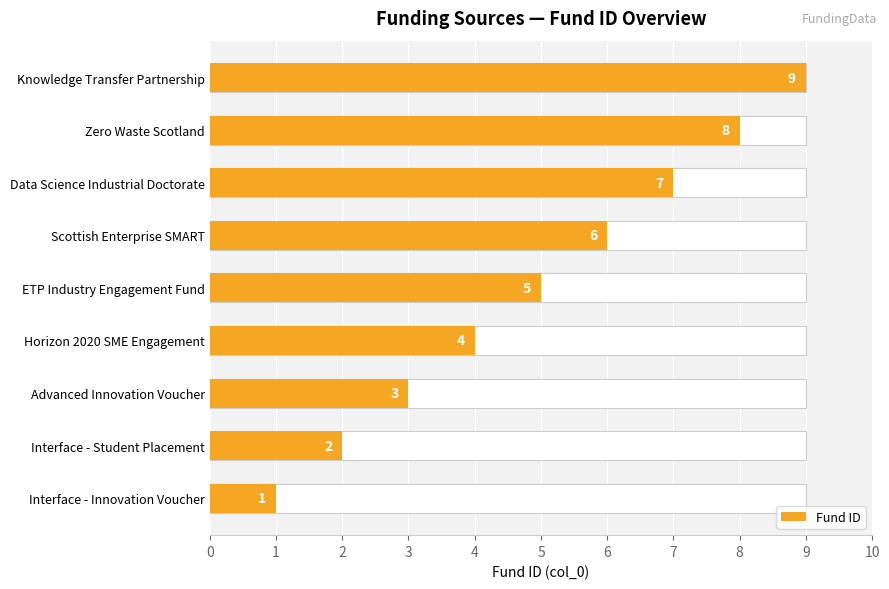

How many values are below 5?

4